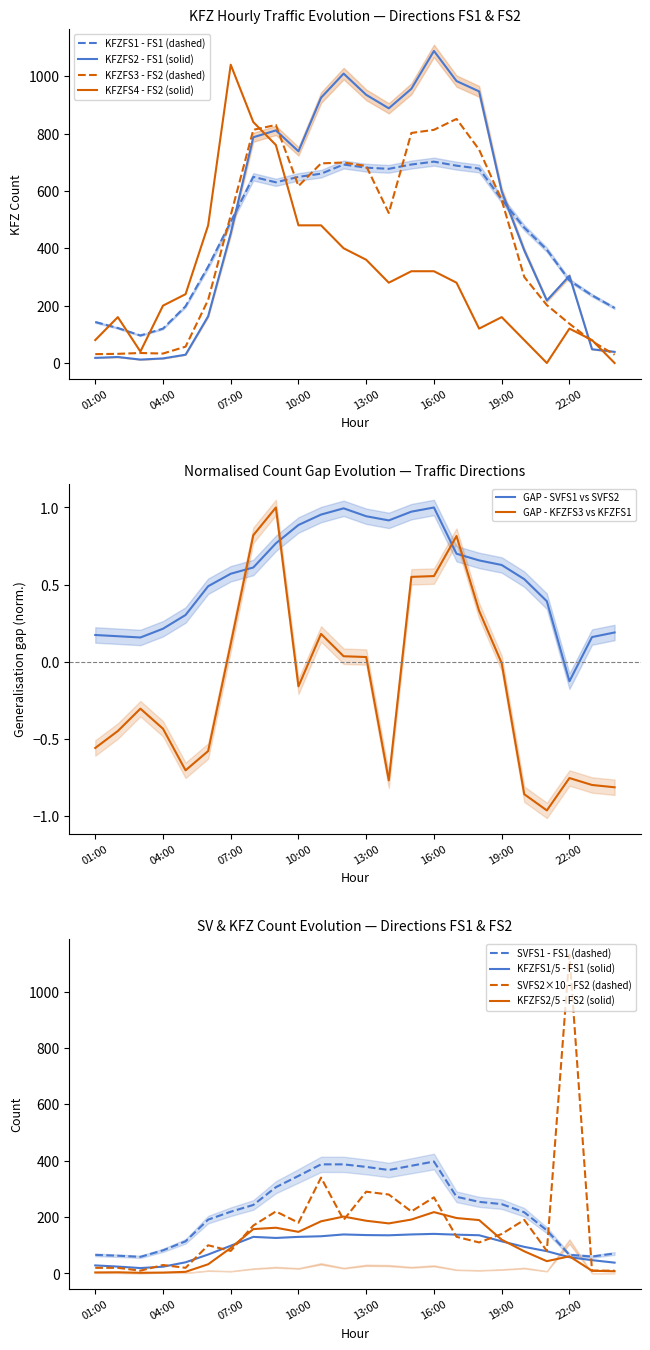

Reading left to right, what are all the values shown in this chart?

KFZFS1: 01:00=143	02:00=122	03:00=96	04:00=120	05:00=198	06:00=336	07:00=492	08:00=649	09:00=630	10:00=649	11:00=660	12:00=692	13:00=681	14:00=677	15:00=692	16:00=702	17:00=688	18:00=678	19:00=570	20:00=472	21:00=395	22:00=288	23:00=236	24:00=192
SVFS1: 01:00=66	02:00=63	03:00=59	04:00=82	05:00=114	06:00=191	07:00=219	08:00=243	09:00=306	10:00=346	11:00=387	12:00=387	13:00=378	14:00=367	15:00=382	16:00=397	17:00=272	18:00=254	19:00=246	20:00=217	21:00=153	22:00=66	23:00=60	24:00=71
KFZFS2: 01:00=18	02:00=21	03:00=12	04:00=16	05:00=29	06:00=163	07:00=452	08:00=787	09:00=811	10:00=738	11:00=925	12:00=1009	13:00=935	14:00=888	15:00=956	16:00=1088	17:00=983	18:00=947	19:00=599	20:00=393	21:00=218	22:00=304	23:00=48	24:00=39
SVFS2: 01:00=20	02:00=20	03:00=10	04:00=30	05:00=20	06:00=100	07:00=80	08:00=170	09:00=220	10:00=180	11:00=340	12:00=190	13:00=290	14:00=280	15:00=220	16:00=270	17:00=130	18:00=110	19:00=140	20:00=190	21:00=80	22:00=1130	23:00=10	24:00=10
KFZFS3: 01:00=31	02:00=32	03:00=35	04:00=33	05:00=57	06:00=220	07:00=515	08:00=813	09:00=830	10:00=617	11:00=696	12:00=699	13:00=687	14:00=523	15:00=802	16:00=813	17:00=851	18:00=744	19:00=568	20:00=300	21:00=202	22:00=137	23:00=76	24:00=29
KFZFS4: 01:00=80	02:00=160	03:00=40	04:00=200	05:00=240	06:00=480	07:00=1040	08:00=840	09:00=760	10:00=480	11:00=480	12:00=400	13:00=360	14:00=280	15:00=320	16:00=320	17:00=280	18:00=120	19:00=160	20:00=80	21:00=0	22:00=120	23:00=80	24:00=0